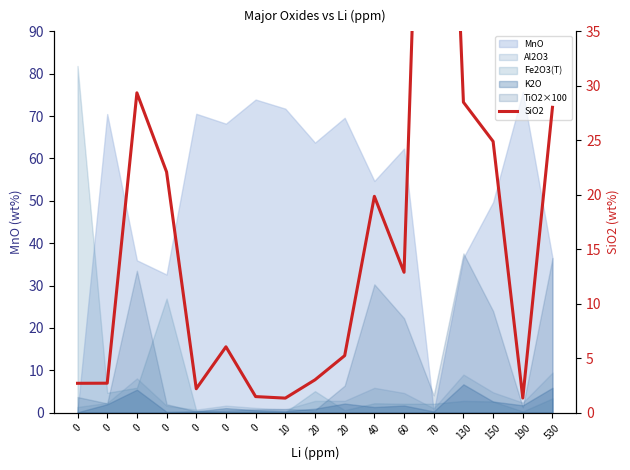

Reading right to left, what are all the values shown in this chart?

28.0	1.4	24.9	28.5	94.8	12.9	19.9	5.2	3.0	1.3	1.5	6.0	2.2	22.1	29.4	2.7	2.7